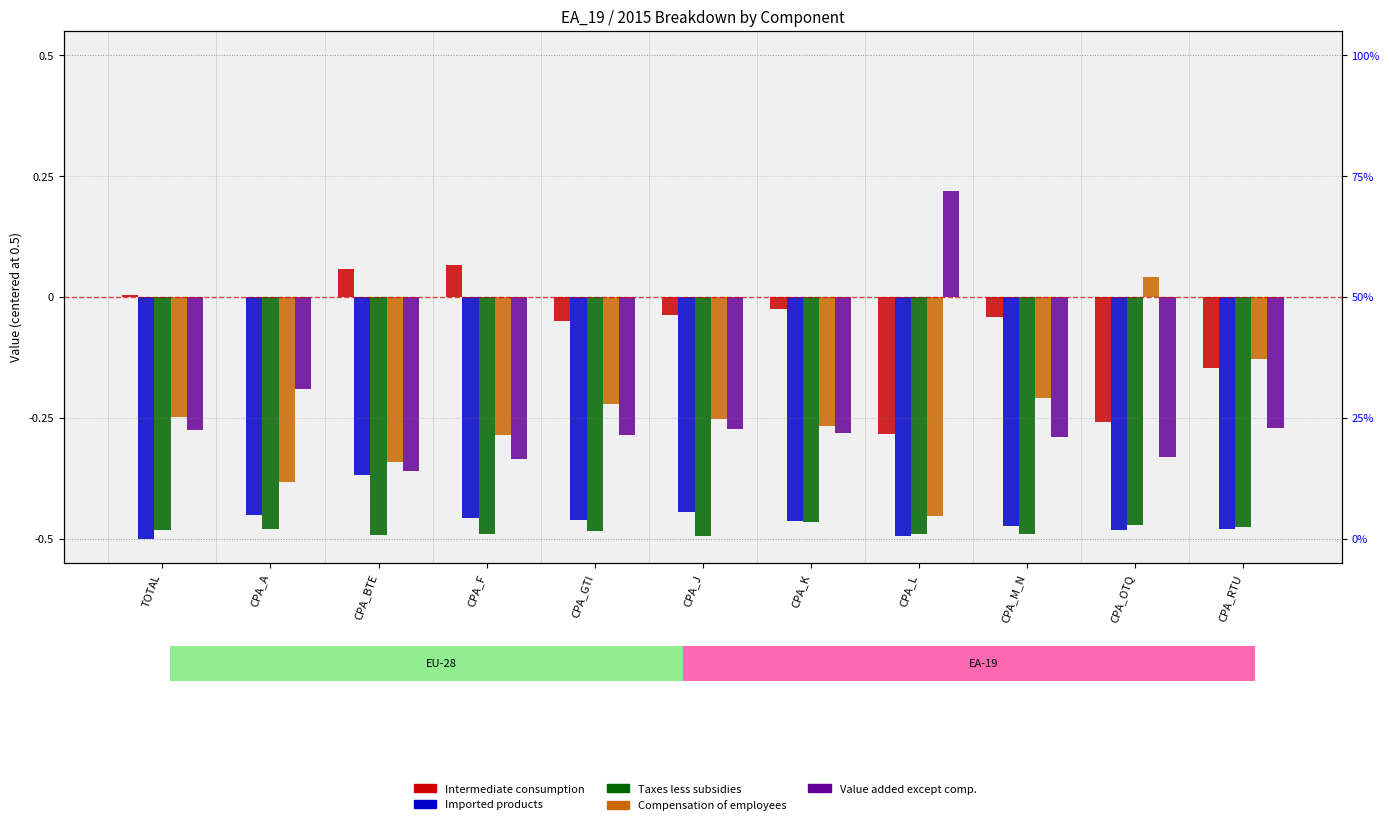

Which category has the highest value in the Taxes less subsidies series?

CPA_K